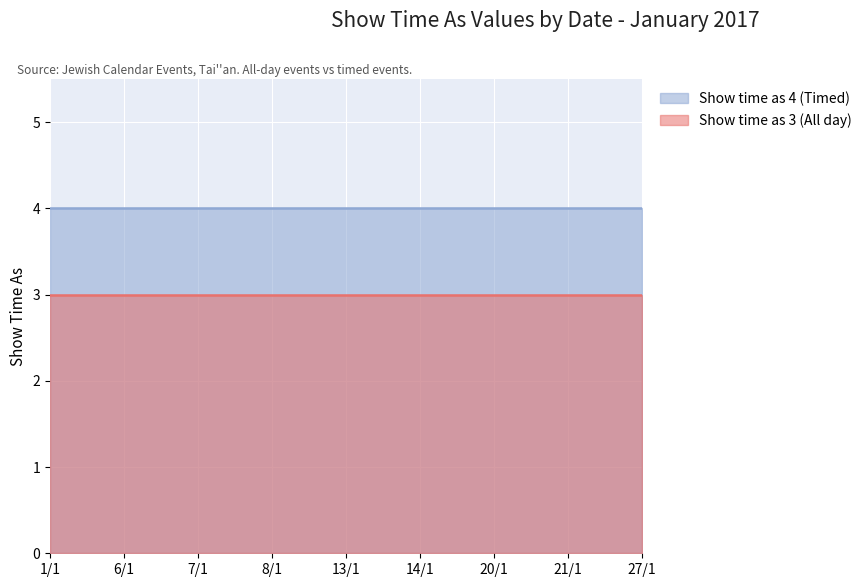

What is the label of the 2nd point from the right?

21/1